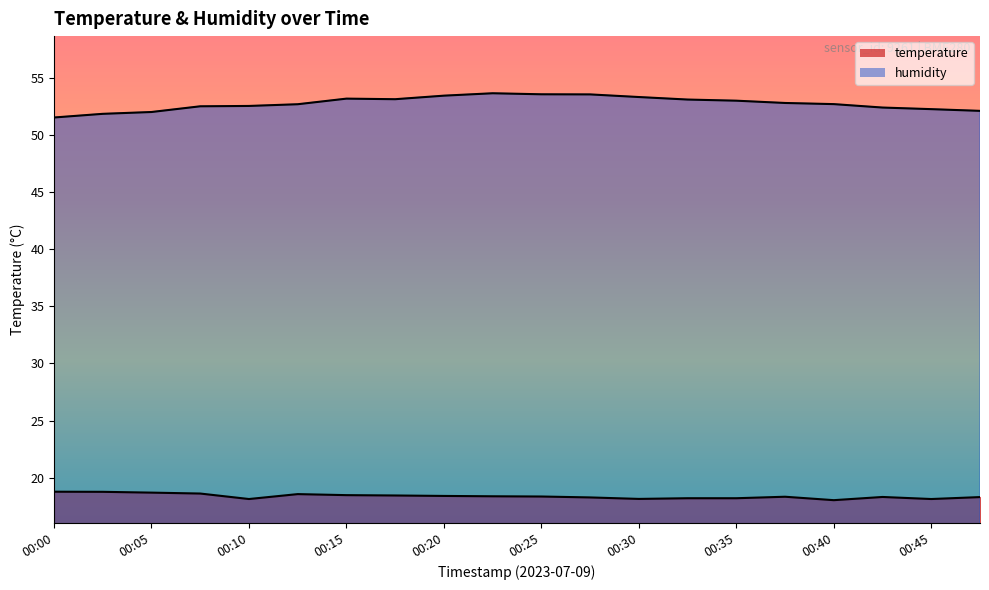

Rank the series by their maximum value, from lowest to highest.

temperature, humidity